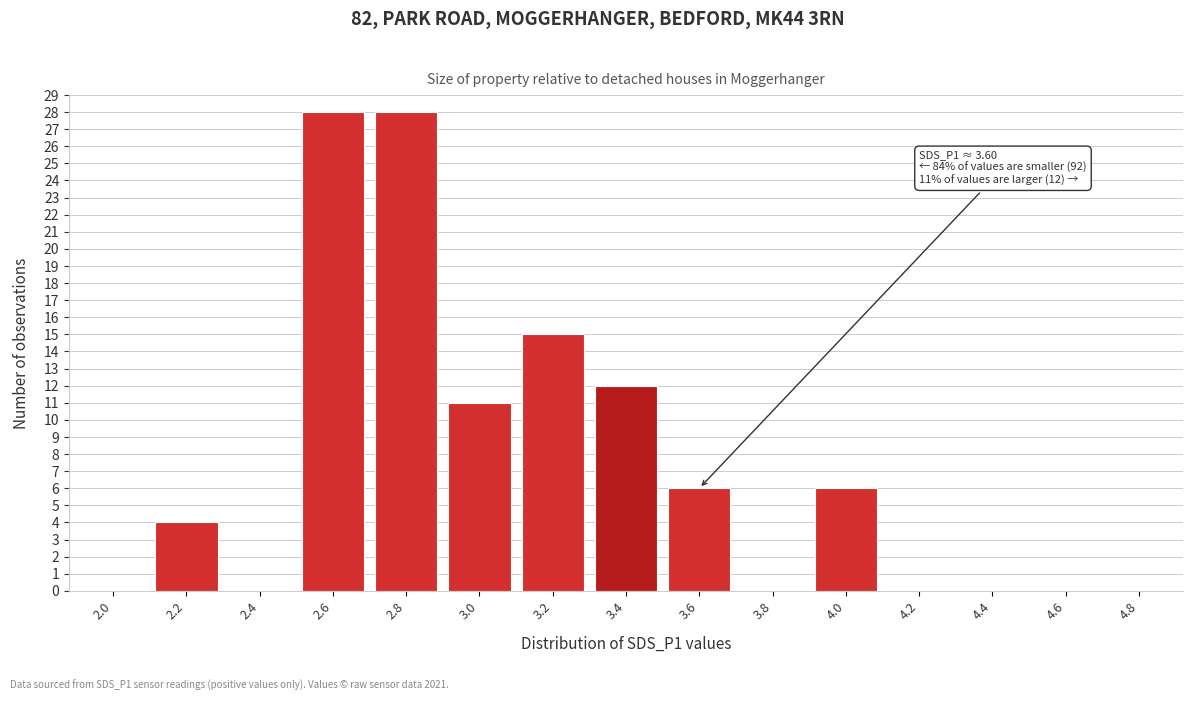

Reading left to right, extract all data points from this chart.

2.0=0	2.2=4	2.4=0	2.6=28	2.8=28	3.0=11	3.2=15	3.4=12	3.6=6	3.8=0	4.0=6	4.2=0	4.4=0	4.6=0	4.8=0